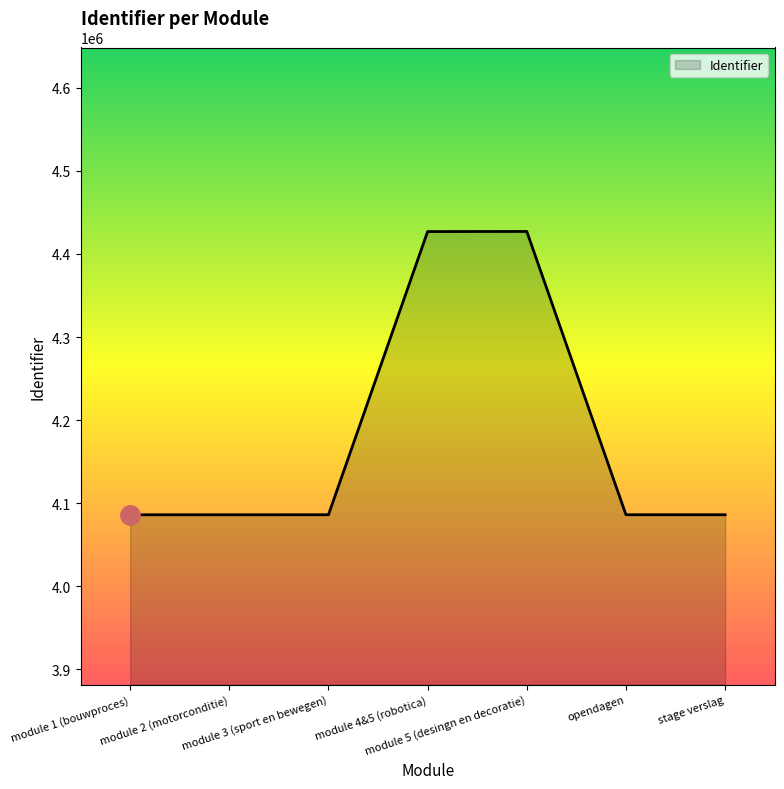

What is the sum of all values?

29284624